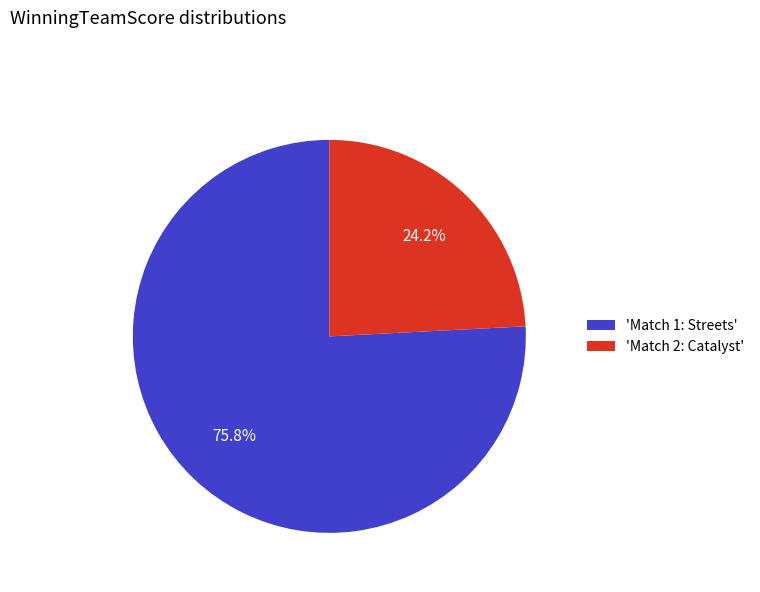

Rank the categories by value from highest to lowest.

'Match 1: Streets', 'Match 2: Catalyst'